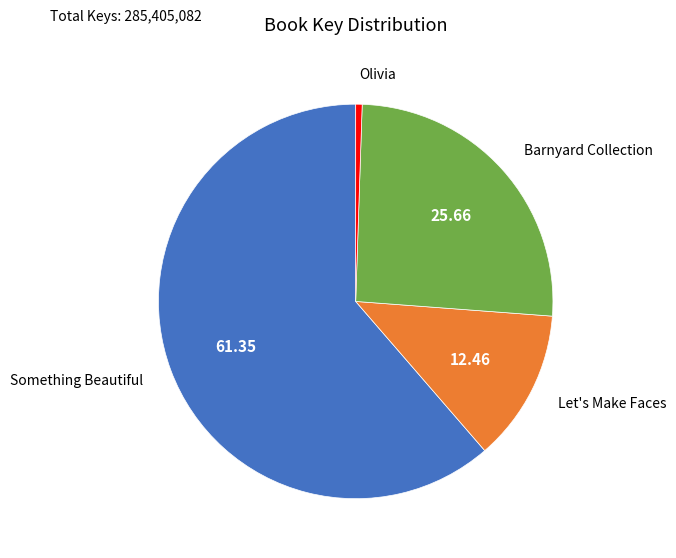

Is there a majority slice in this chart?

Yes